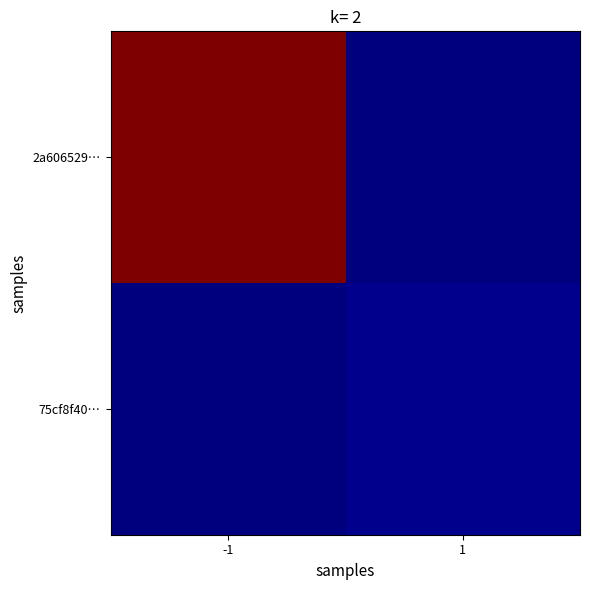

Reading left to right, what are all the values shown in this chart?

2a606529…: -1=154	1=0
75cf8f40…: -1=0	1=2